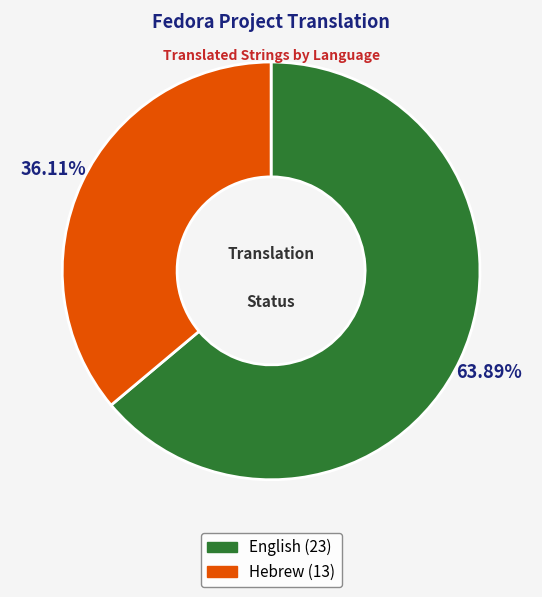

True or false: Hebrew accounts for 28% of the total.

False